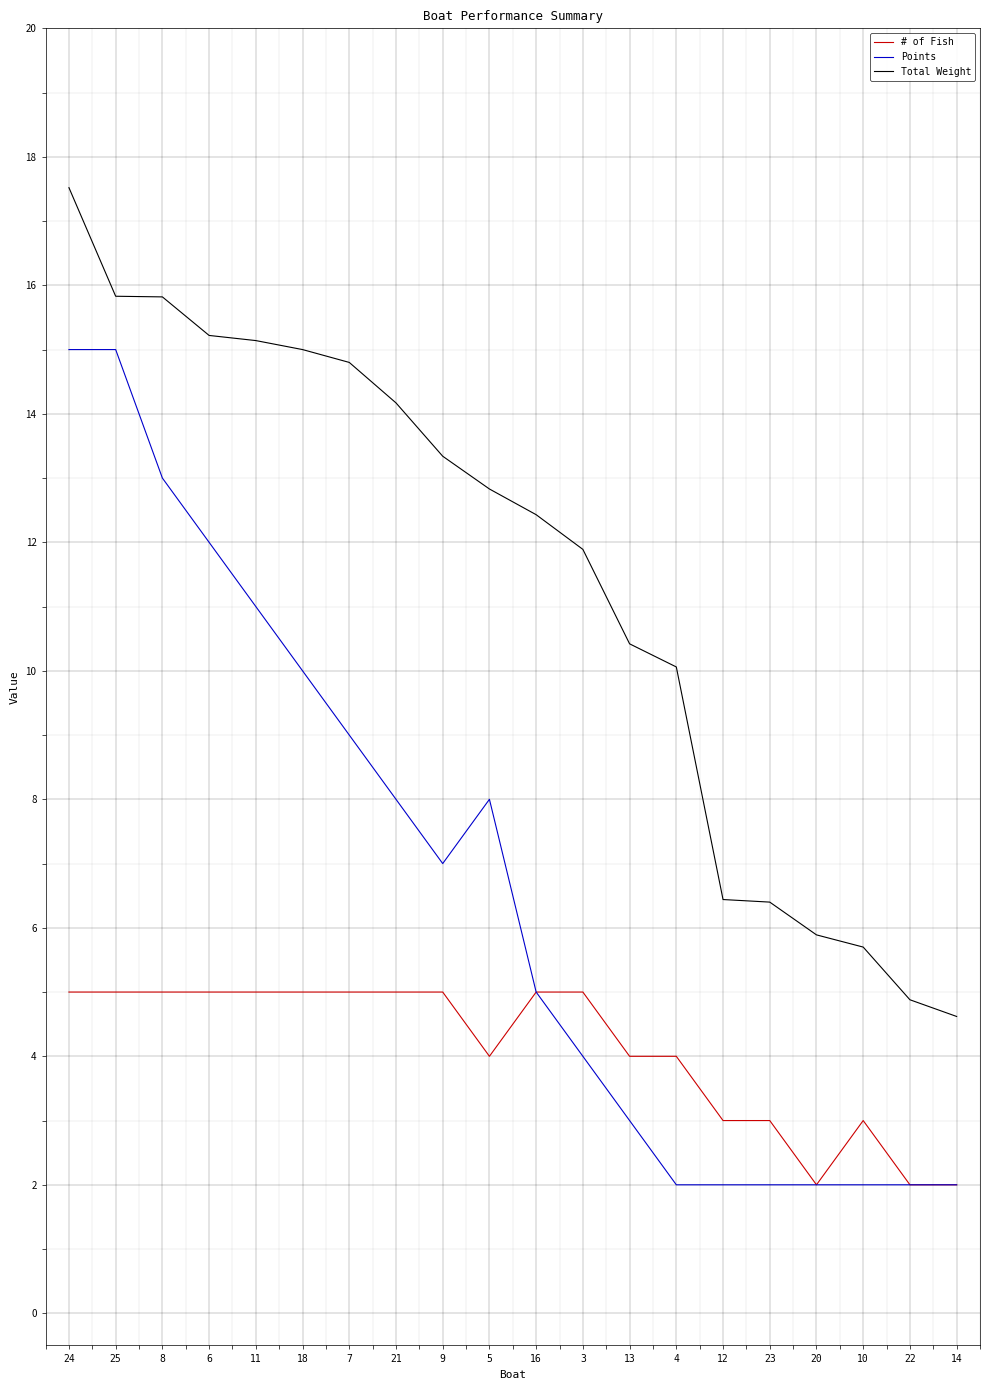

At how many categories does at least one series exceed 7?

14